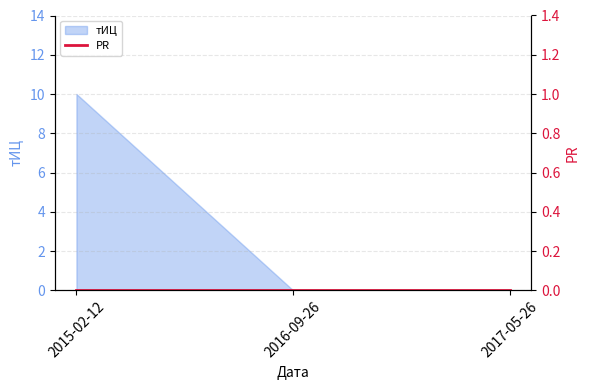

Reading right to left, list all the values displayed in this chart.

0	0	10